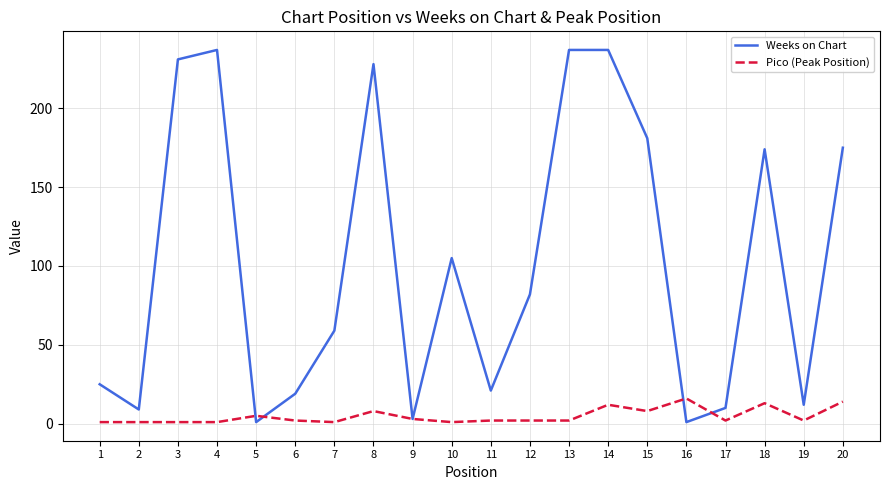

At which category does Weeks on Chart reach its first local peak?

4